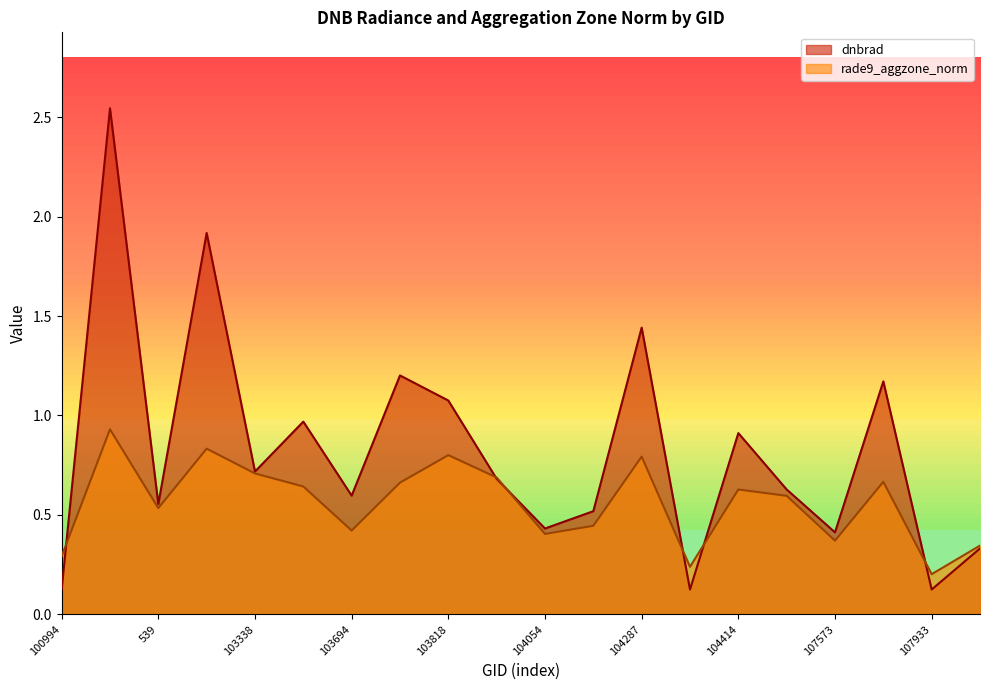

What is the total value across all series at 100994?

0.4